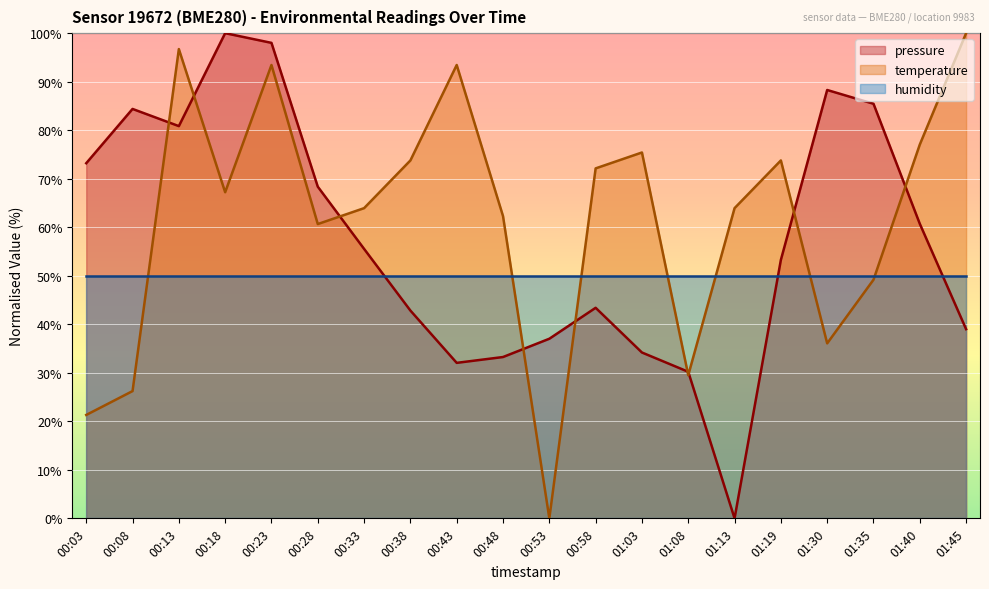

Which series has the largest range (max minus min)?

pressure